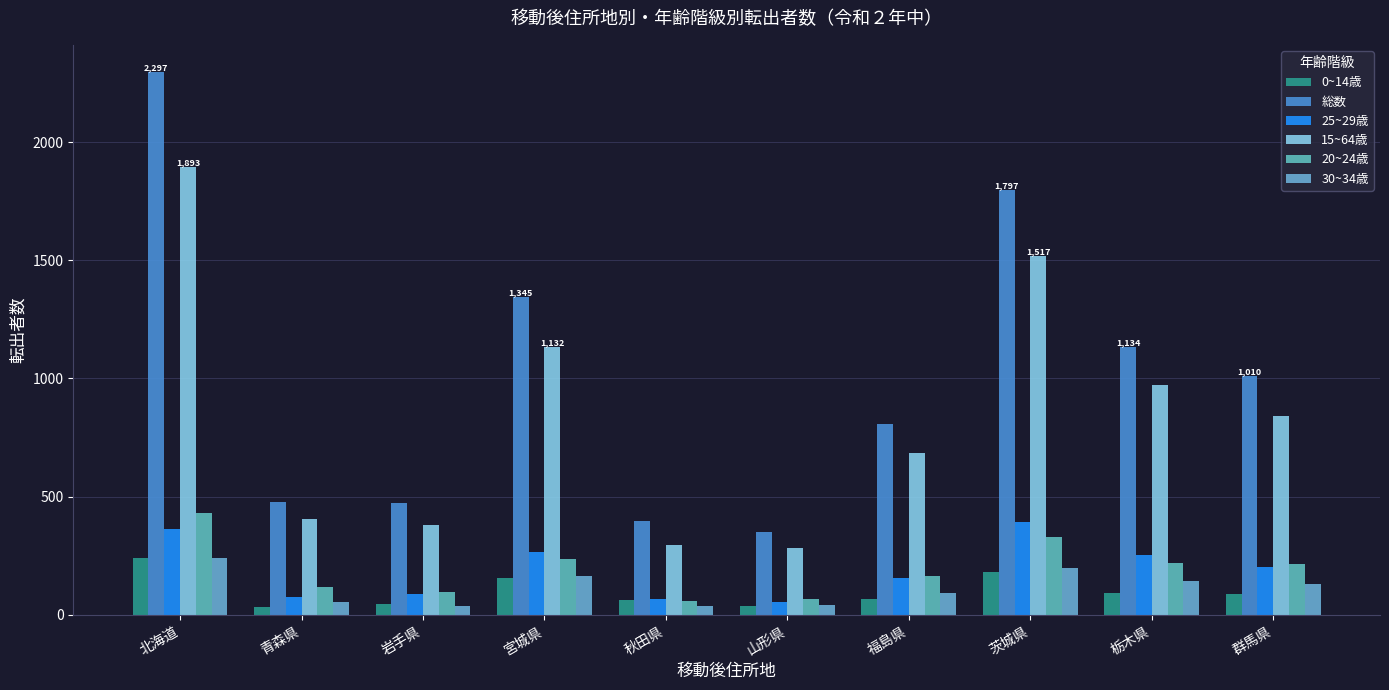

What is the maximum value shown in the chart?

2297